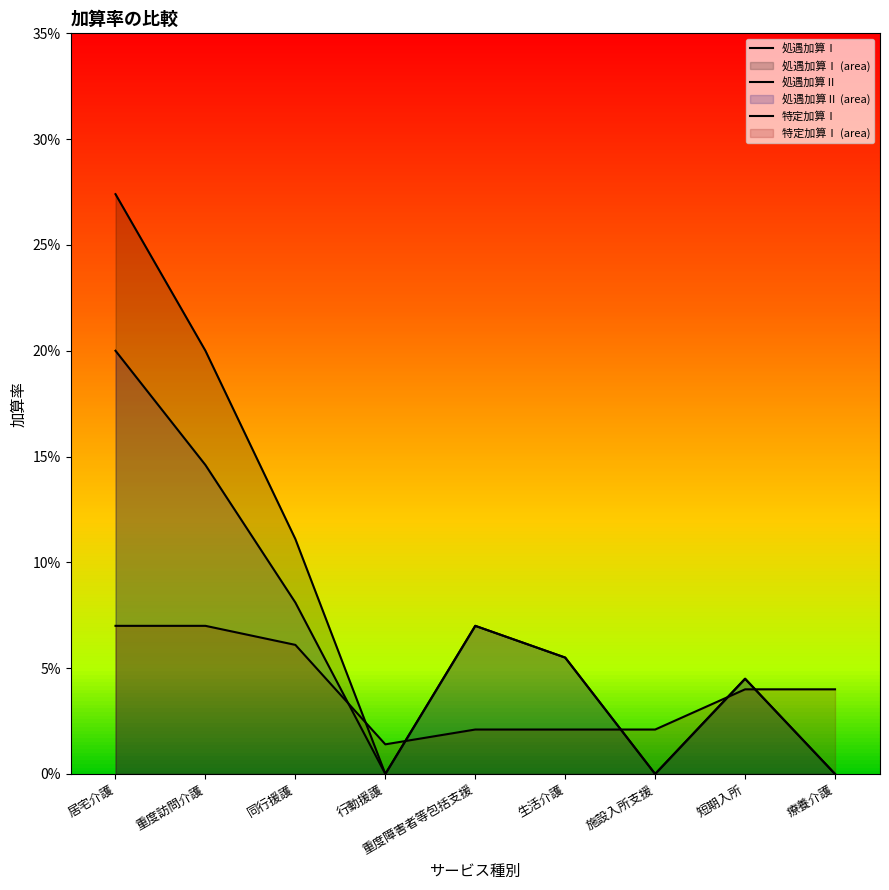

Reading left to right, extract all data points from this chart.

処遇加算Ⅰ: 居宅介護=0.3	重度訪問介護=0.2	同行援護=0.1	行動援護=0.0	重度障害者等包括支援=0.1	生活介護=0.1	施設入所支援=0.0	短期入所=0.0	療養介護=0.0
処遇加算Ⅱ: 居宅介護=0.2	重度訪問介護=0.1	同行援護=0.1	行動援護=0.0	重度障害者等包括支援=0.1	生活介護=0.1	施設入所支援=0.0	短期入所=0.0	療養介護=0.0
特定加算Ⅰ: 居宅介護=0.1	重度訪問介護=0.1	同行援護=0.1	行動援護=0.0	重度障害者等包括支援=0.0	生活介護=0.0	施設入所支援=0.0	短期入所=0.0	療養介護=0.0